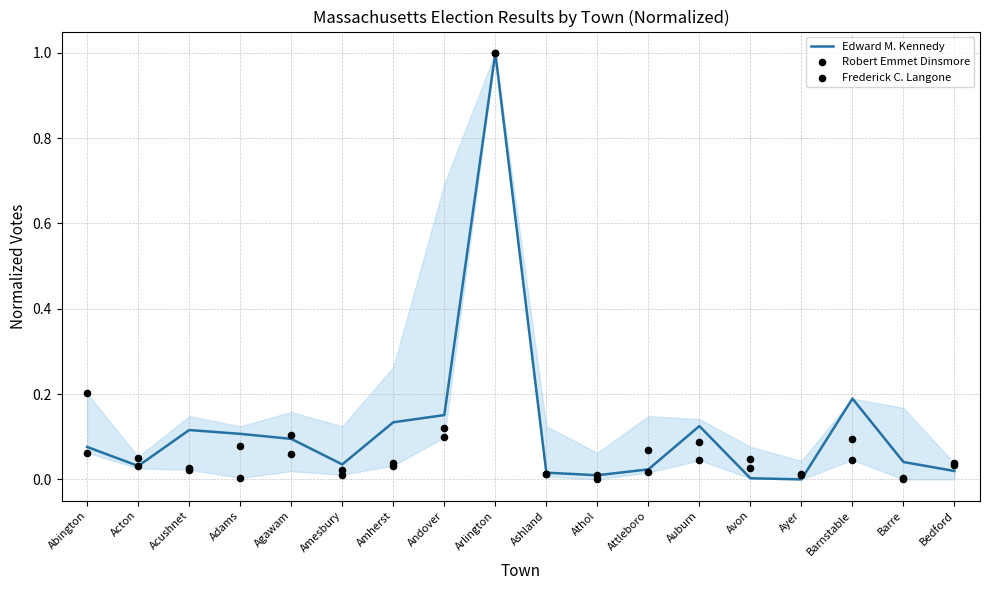

Which series has the widest spread of Y values?

Edward M. Kennedy